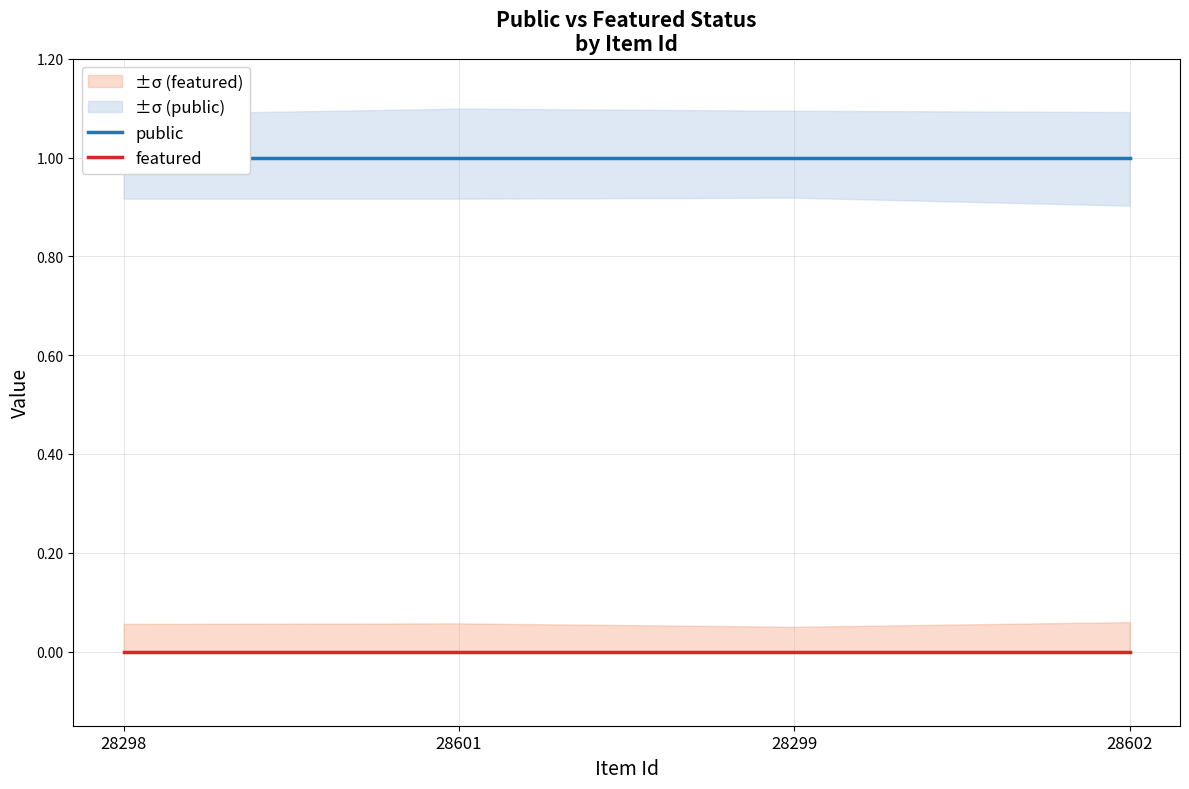

True or false: featured has more than 0 points higher than both neighbors.

False